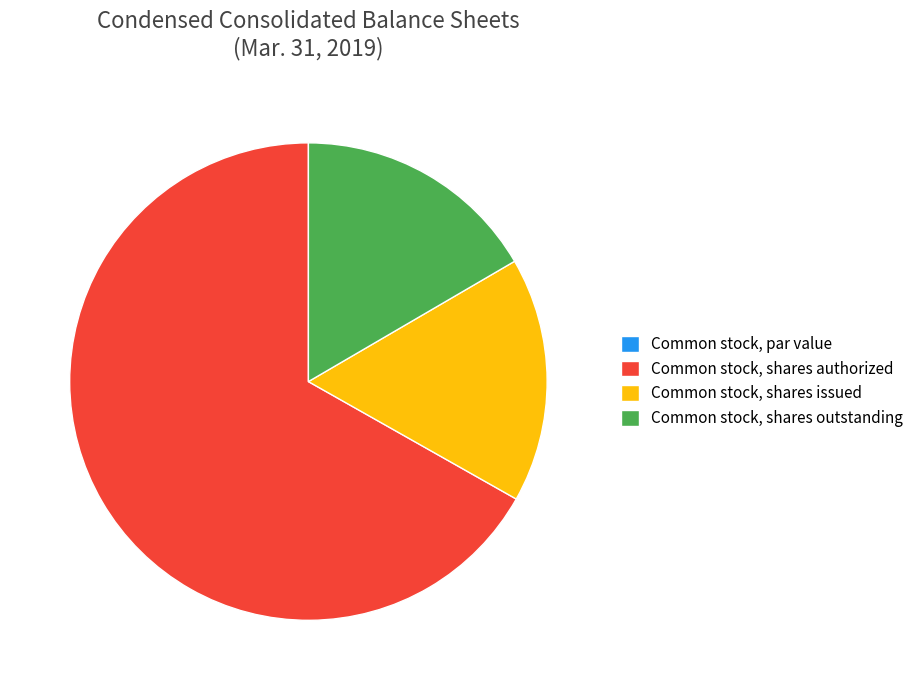

Does Common stock, shares authorized account for over 50% of the chart?

Yes